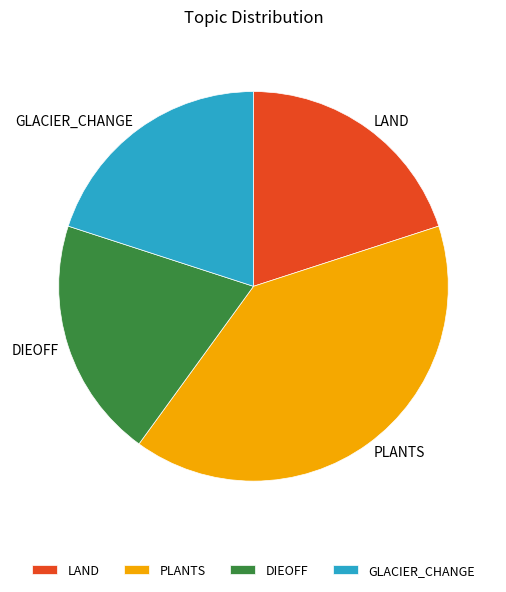

How many slices are in this pie chart?

4